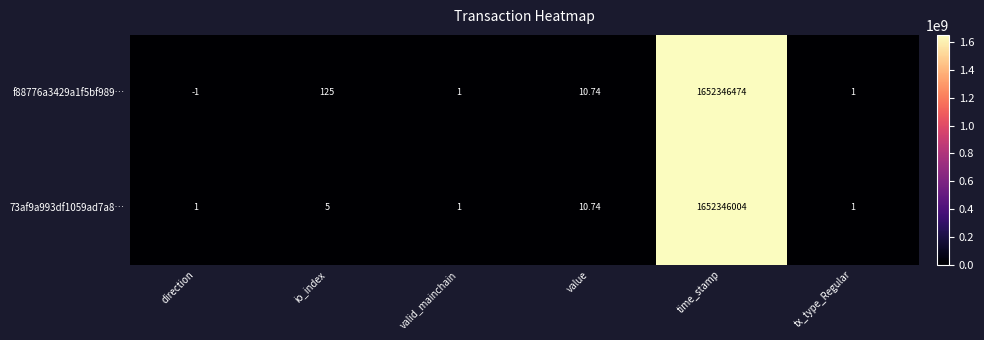

Where is f88776a3429a1f5bf989… nearest to the value 826173236?

io_index